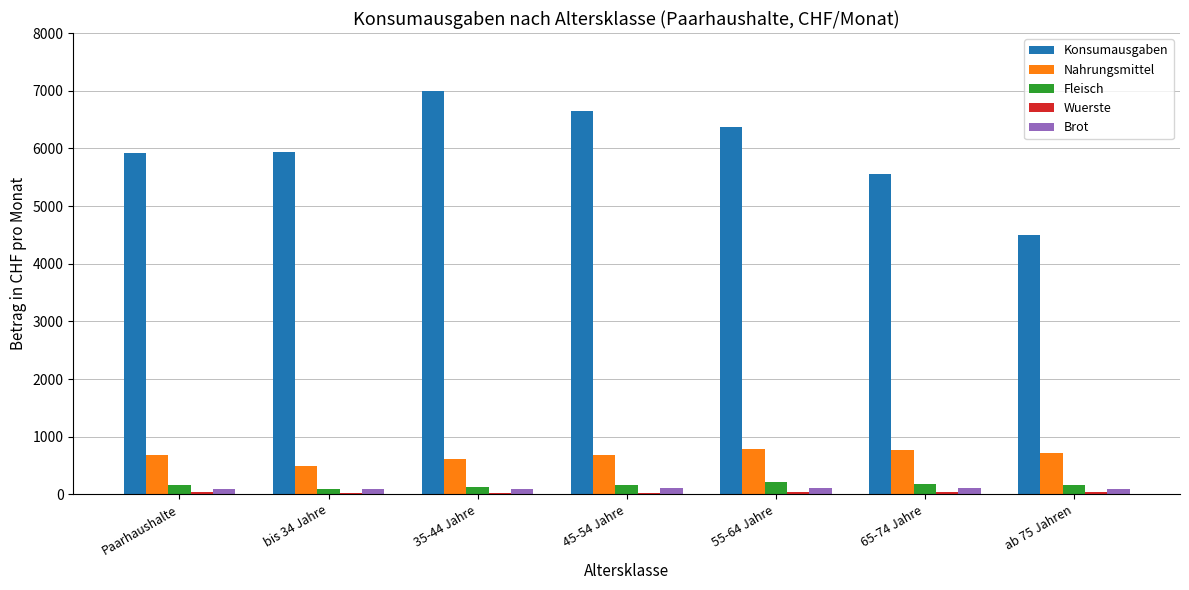

Which series changed the most between 35-44 Jahre and ab 75 Jahren?

Konsumausgaben